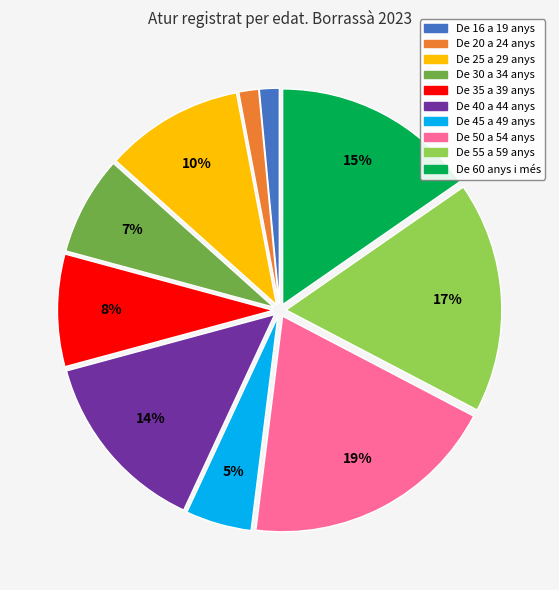

Combined, do De 40 a 44 anys and De 20 a 24 anys account for over 50%?

No